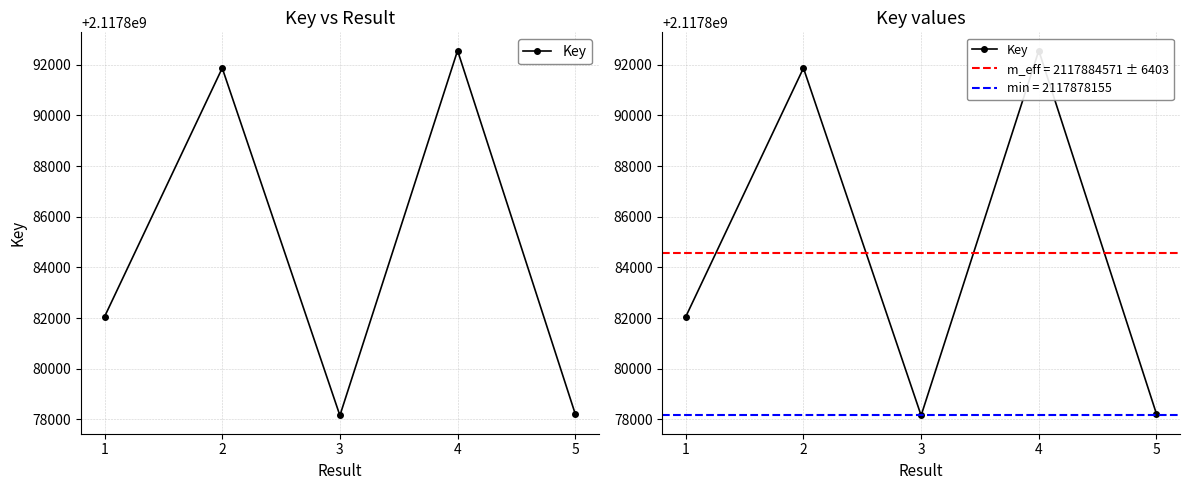

Reading left to right, transcribe all the data shown in this chart.

1=2117882055	2=2117891869	3=2117878155	4=2117892560	5=2117878216